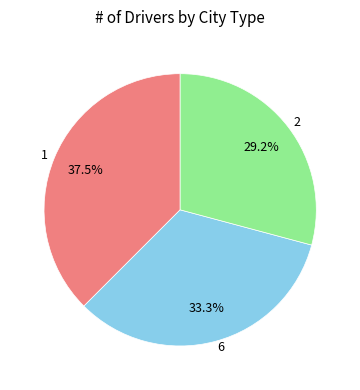

To the nearest percent, what percentage of the pie is 6?

33%